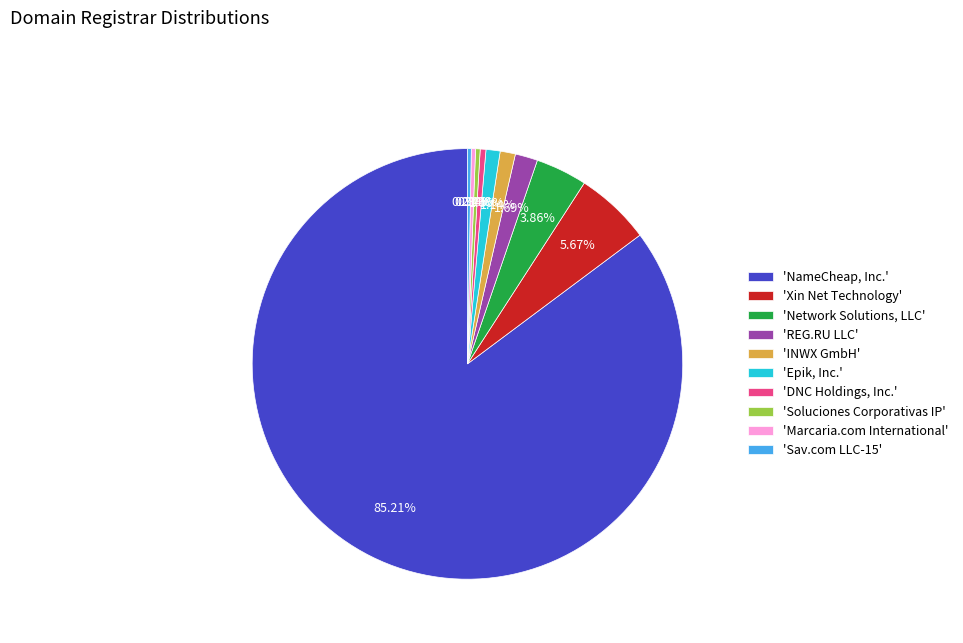

How many segments does this pie chart have?

10